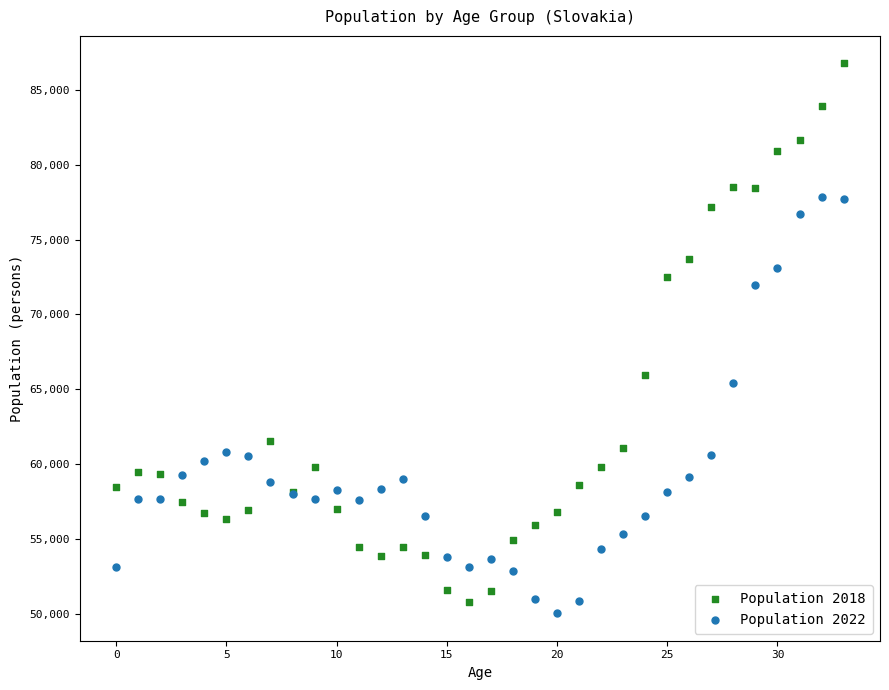

Which series has the widest spread of Y values?

Population 2018